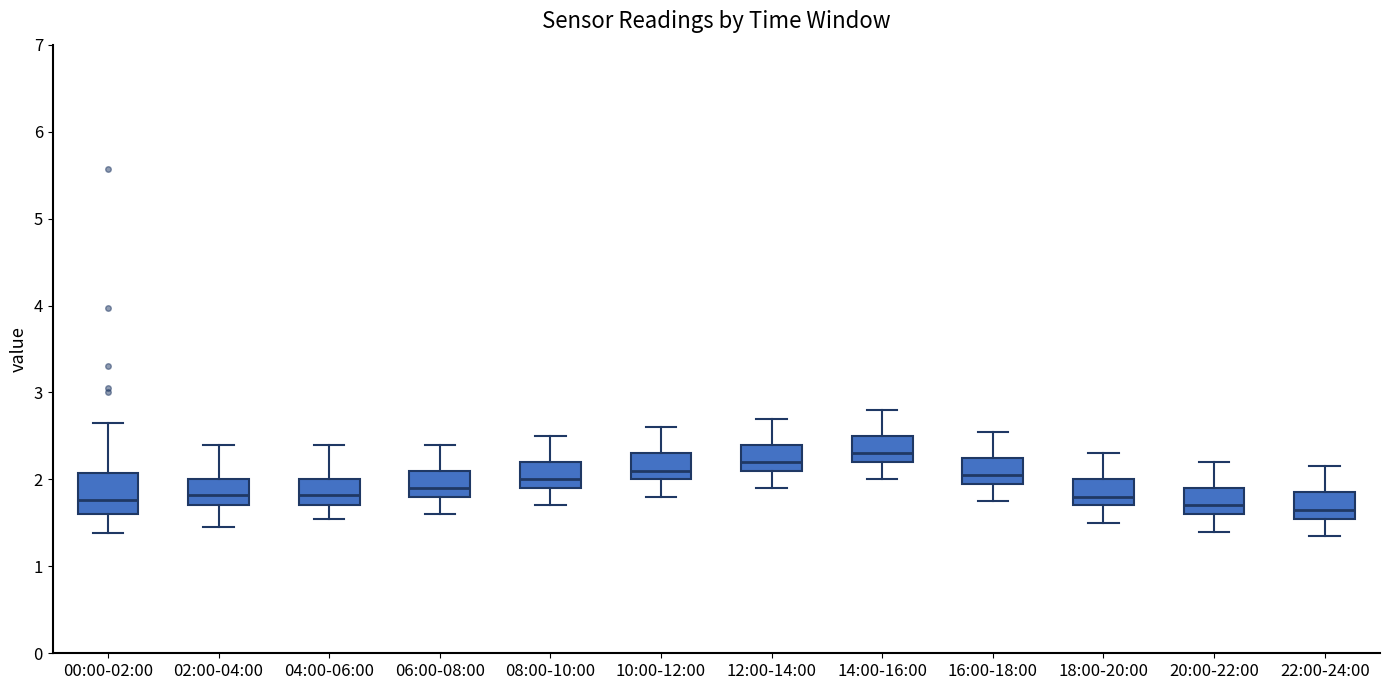

Reading left to right, transcribe this box plot: for each box, give where its median line is, the range the box spans, and where its two whiskers end, as read against the y-axis. The values are not printed on the chart, so give them approximately, as read against the axis.

00:00-02:00: median 1.8, box 1.6 to 2.1, whiskers 1.4 to 2.7
02:00-04:00: median 1.8, box 1.7 to 2.0, whiskers 1.5 to 2.4
04:00-06:00: median 1.8, box 1.7 to 2.0, whiskers 1.6 to 2.4
06:00-08:00: median 1.9, box 1.8 to 2.1, whiskers 1.6 to 2.4
08:00-10:00: median 2.0, box 1.9 to 2.2, whiskers 1.7 to 2.5
10:00-12:00: median 2.1, box 2.0 to 2.3, whiskers 1.8 to 2.6
12:00-14:00: median 2.2, box 2.1 to 2.4, whiskers 1.9 to 2.7
14:00-16:00: median 2.3, box 2.2 to 2.5, whiskers 2.0 to 2.8
16:00-18:00: median 2.1, box 2.0 to 2.3, whiskers 1.8 to 2.6
18:00-20:00: median 1.8, box 1.7 to 2.0, whiskers 1.5 to 2.3
20:00-22:00: median 1.7, box 1.6 to 1.9, whiskers 1.4 to 2.2
22:00-24:00: median 1.7, box 1.6 to 1.9, whiskers 1.4 to 2.2